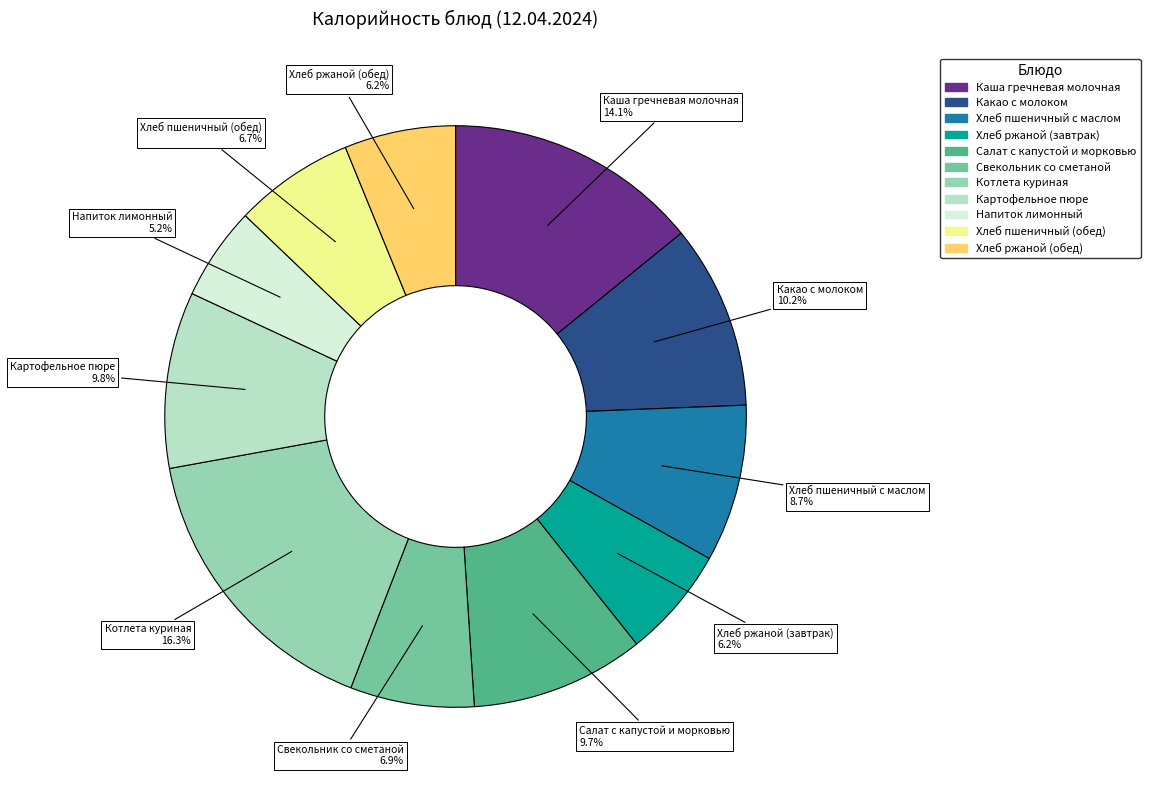

What percentage is NOT represented by Салат с капустой и морковью?

90.3%